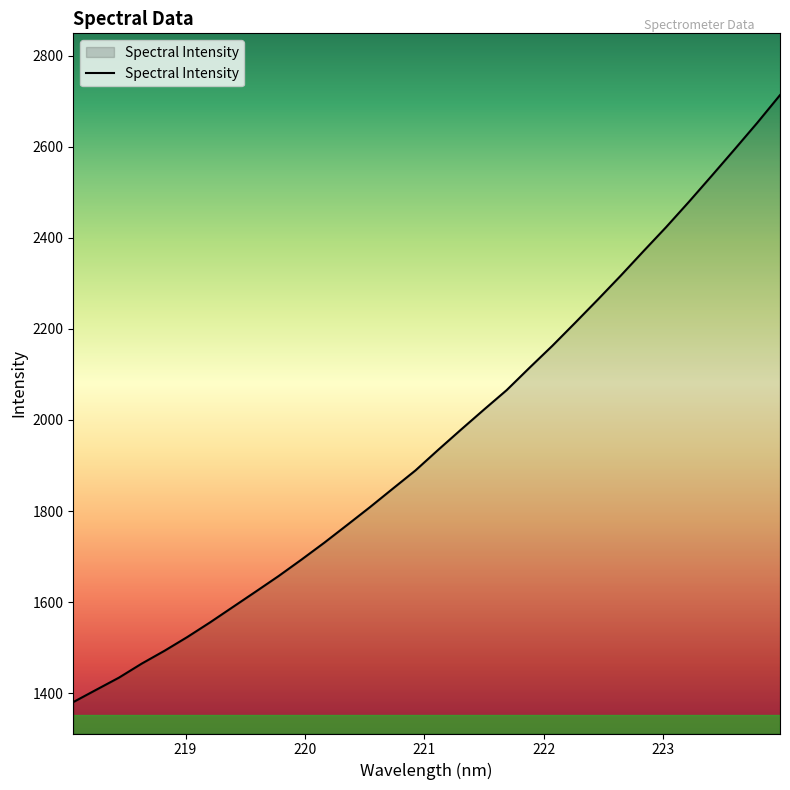

What is the difference between the maximum and minimum values?

1333.5